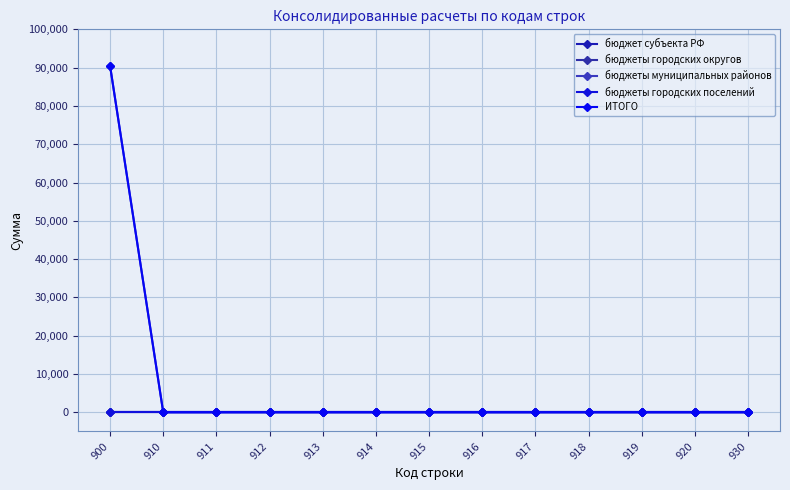

At 920, list the series in order from largest to smallest.

бюджет субъекта РФ, бюджеты городских округов, бюджеты муниципальных районов, бюджеты городских поселений, ИТОГО